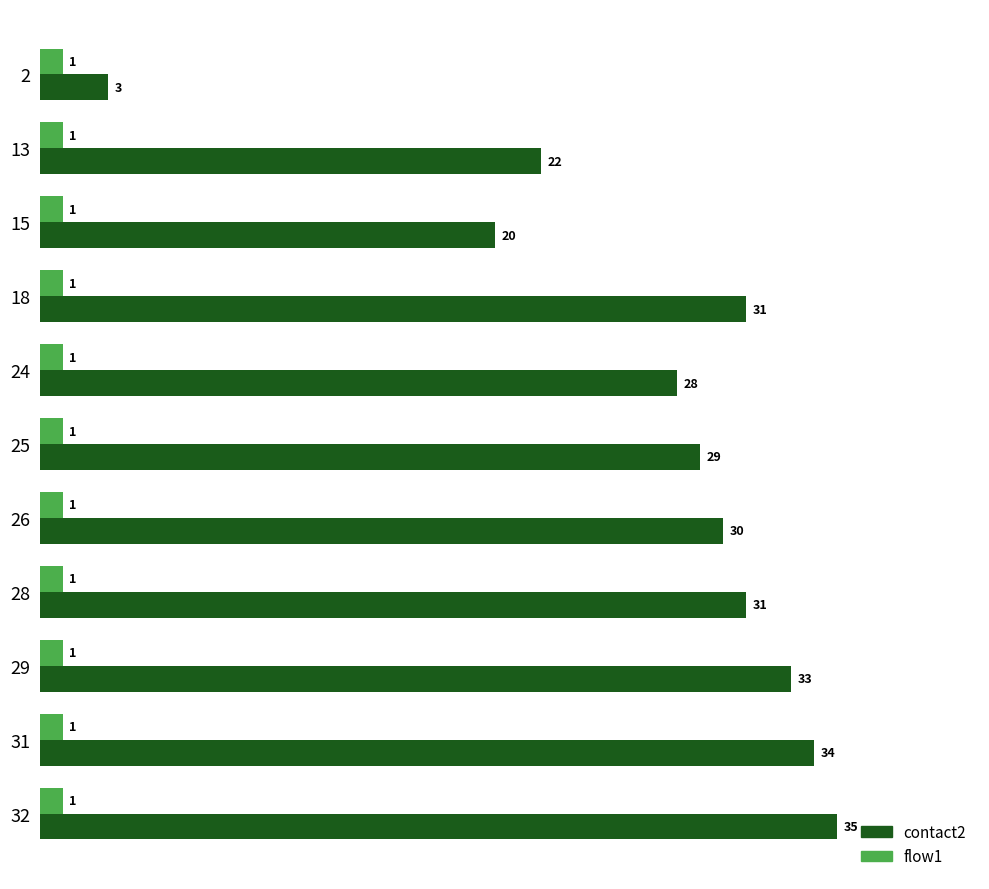

What is the average value of the flow1 series?

1